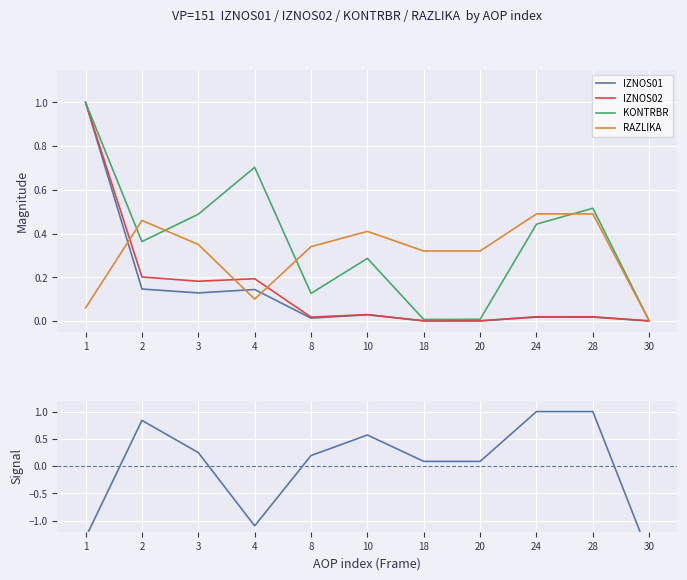

At 24, list the series in order from smallest to largest.

IZNOS01, IZNOS02, KONTRBR, RAZLIKA, RAZLIKA (signal)